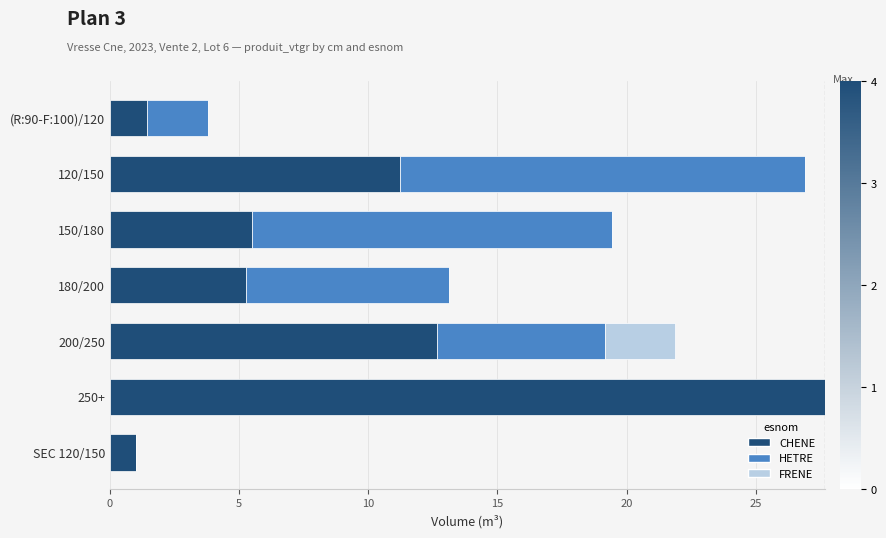

What is the sum of the CHENE values at SEC 120/150 and 250+?

28.7